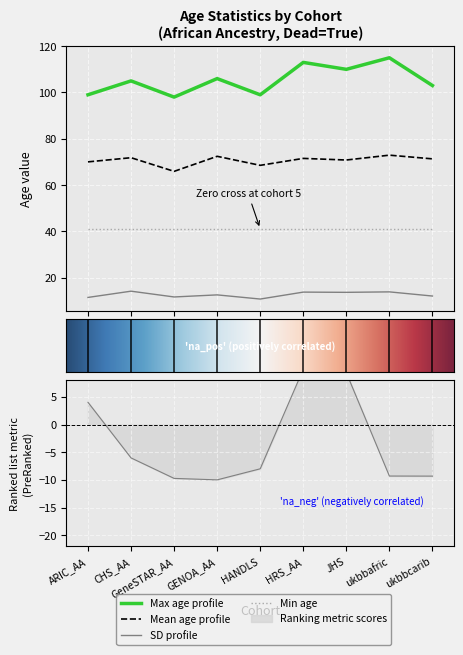

At which category is the sum across all series the highest?

ukbbafric